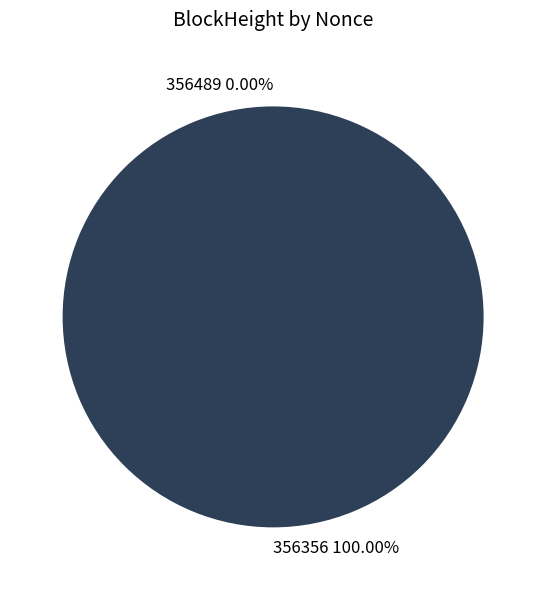

Is it true that 356489 is 0% of the pie?

True